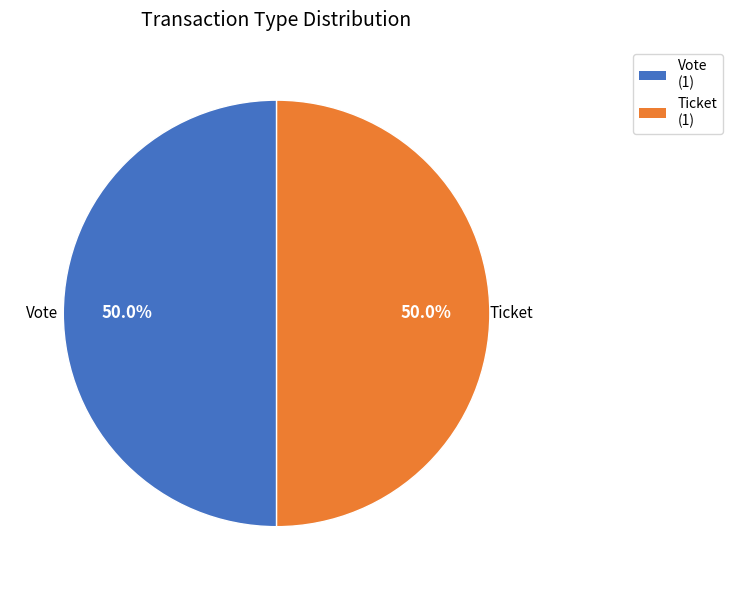

To the nearest percent, what is the difference between the largest and smallest slice percentages?

0%